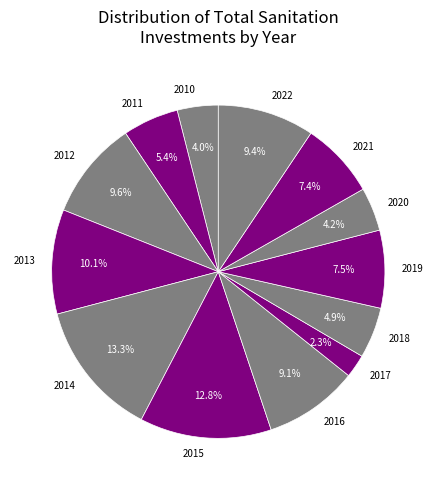

What percentage is NOT represented by 2020?

95.8%